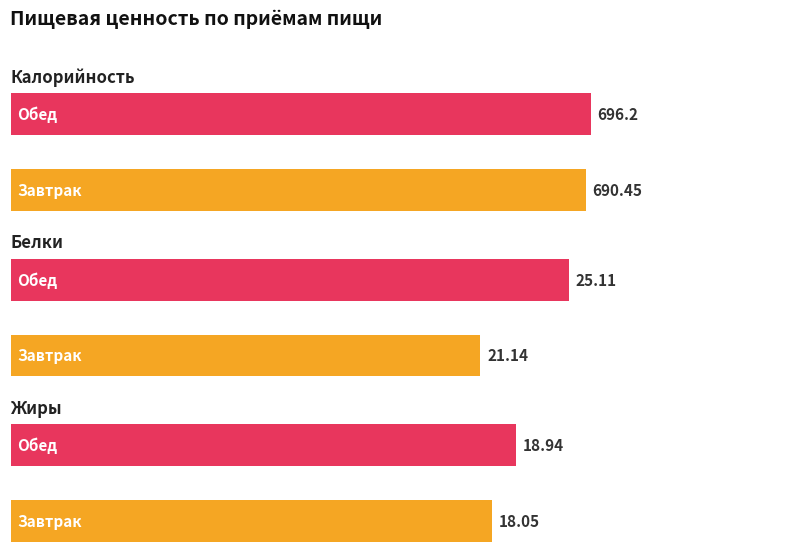

Reading left to right, what are all the values shown in this chart?

Калорийность: Завтрак=690.5	Обед=696.2
Белки: Завтрак=21.1	Обед=25.1
Жиры: Завтрак=18.1	Обед=18.9